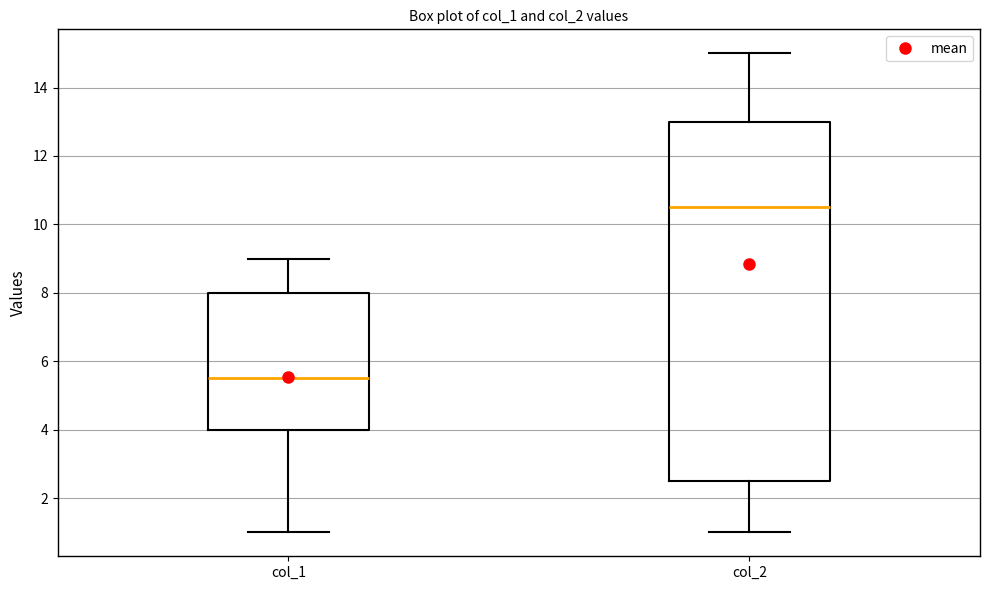

Which box's median line is the lowest?

col_1